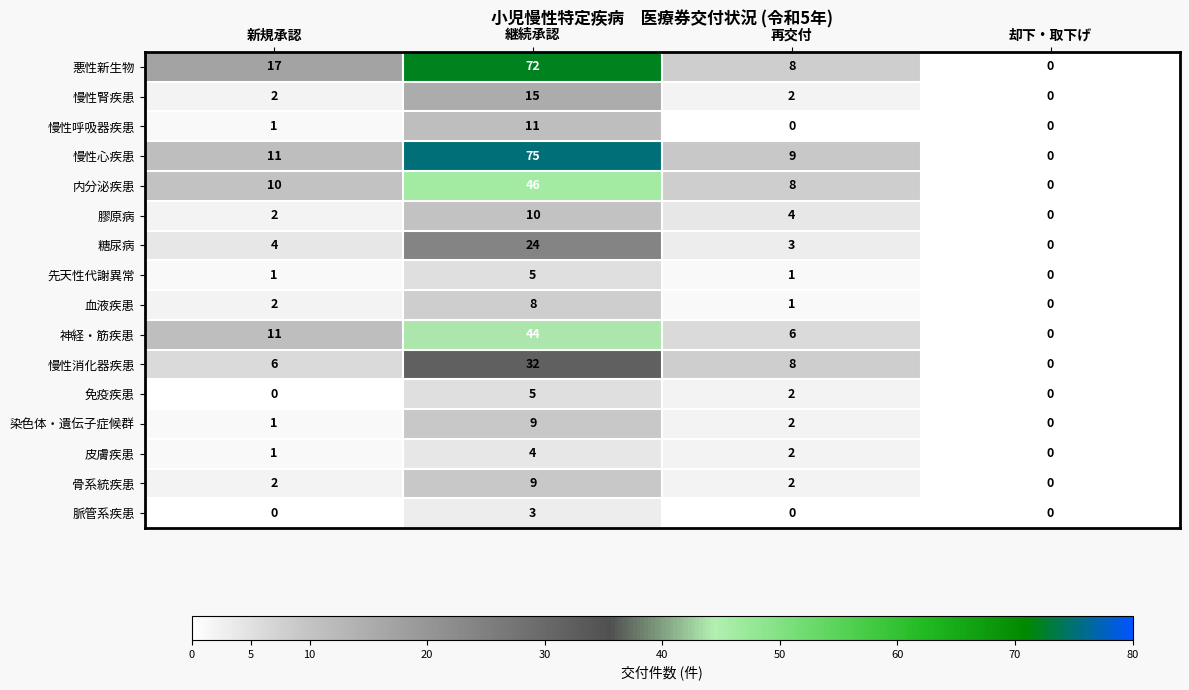

Which series has the largest total across all categories?

悪性新生物